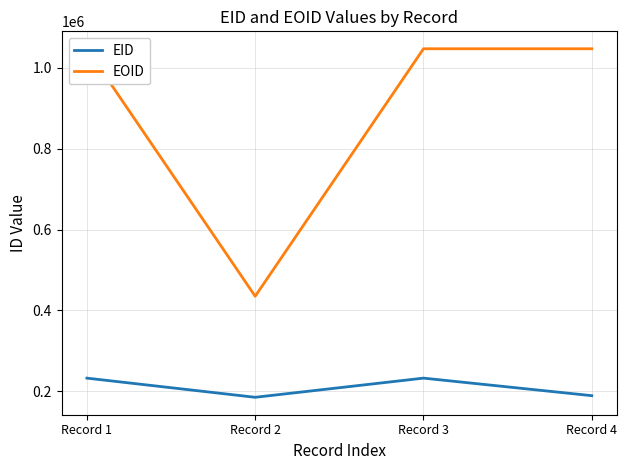

What is the maximum value shown in the chart?

1047079